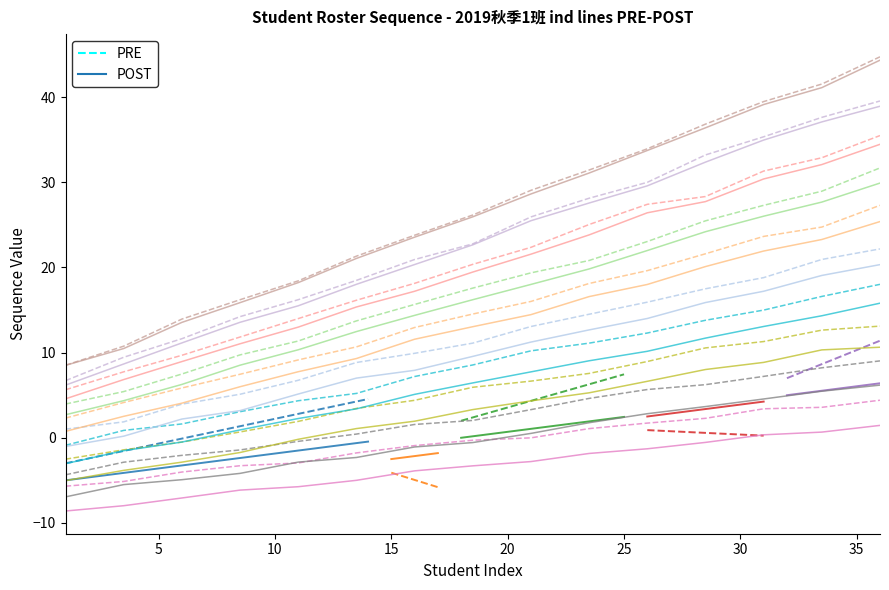

What is the value of the POST point at the 6th from the left?

-3.2